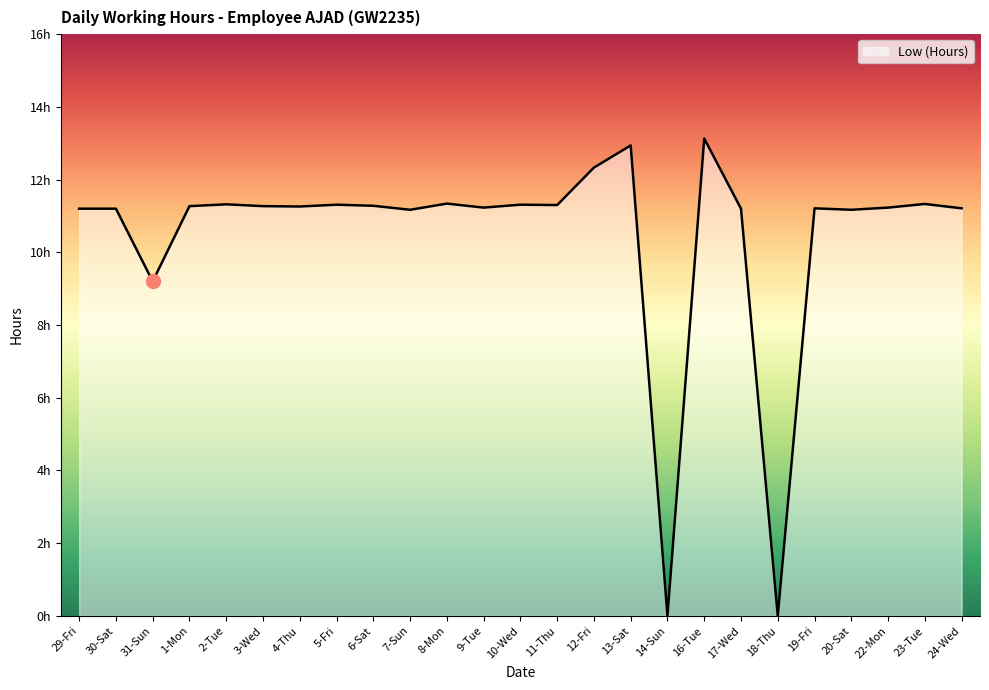

Is it true that the value at 17-Wed is 3.8?

False